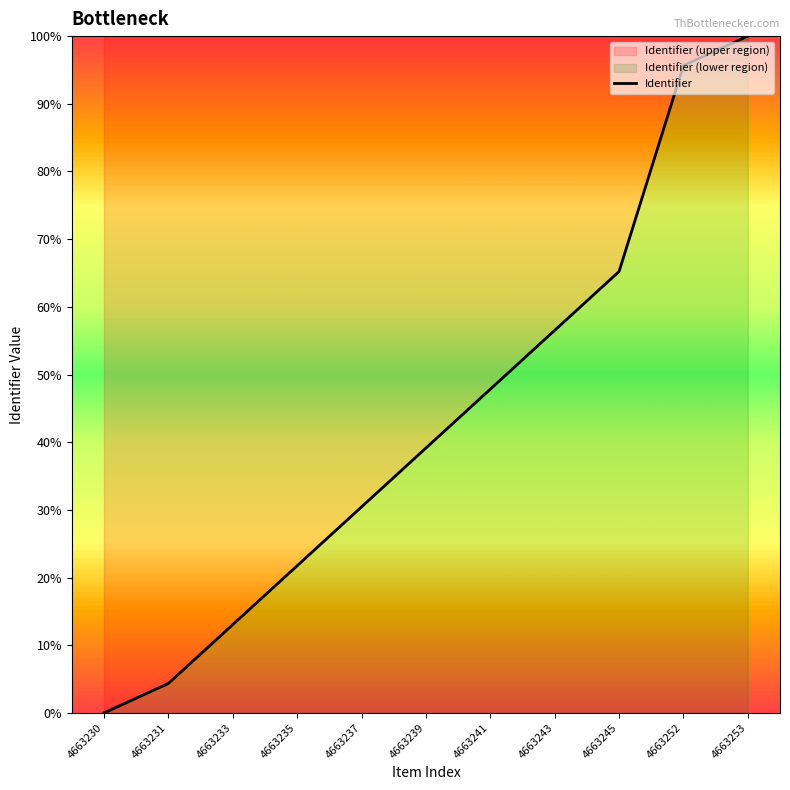

How many series are shown in this chart?

1